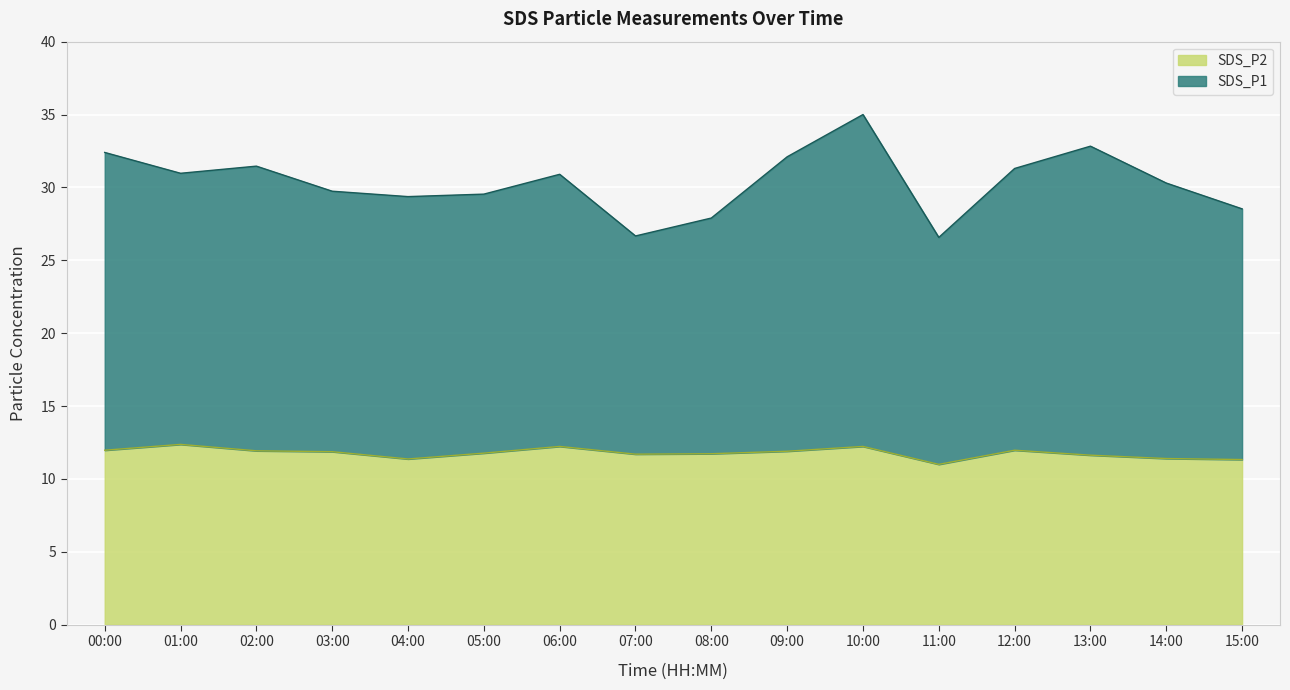

Reading left to right, extract all data points from this chart.

SDS_P1: 00:00=32.4	01:00=31.0	02:00=31.5	03:00=29.7	04:00=29.4	05:00=29.5	06:00=30.9	07:00=26.7	08:00=27.9	09:00=32.1	10:00=35.0	11:00=26.6	12:00=31.3	13:00=32.8	14:00=30.3	15:00=28.5
SDS_P2: 00:00=12.0	01:00=12.4	02:00=11.9	03:00=11.9	04:00=11.4	05:00=11.8	06:00=12.2	07:00=11.7	08:00=11.7	09:00=11.9	10:00=12.2	11:00=11.0	12:00=12.0	13:00=11.6	14:00=11.4	15:00=11.3